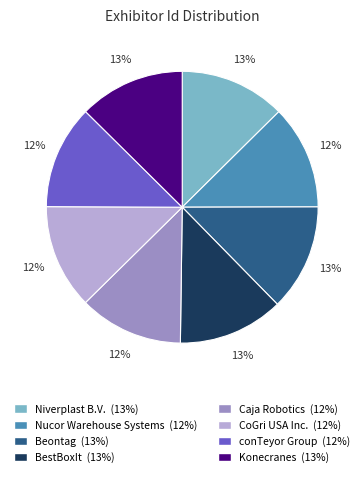

Does Nucor Warehouse Systems account for over 50% of the chart?

No